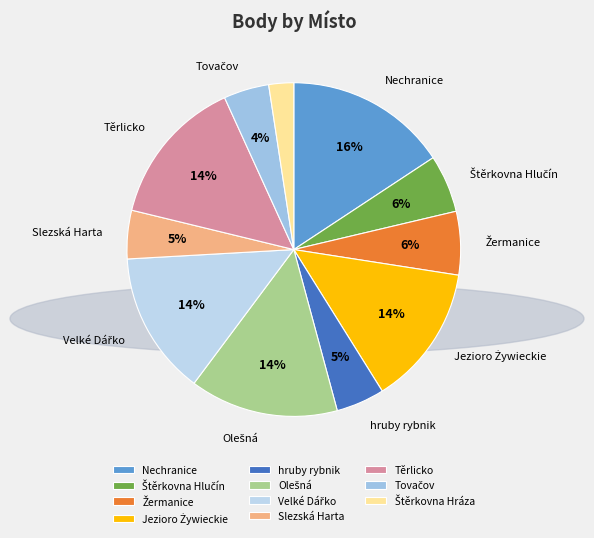

To the nearest percent, what percentage of the pie is Těrlicko?

14%